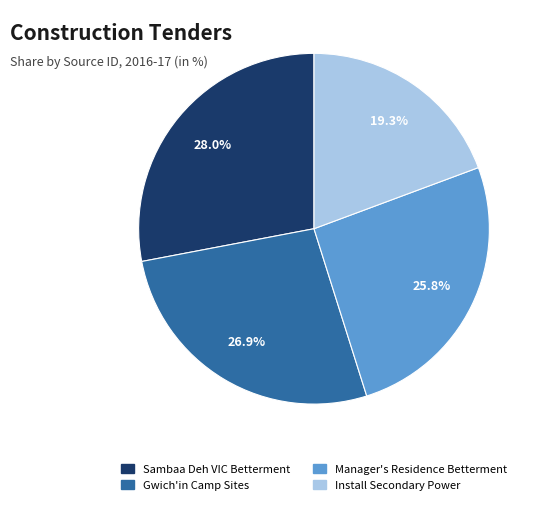

How many segments does this pie chart have?

4